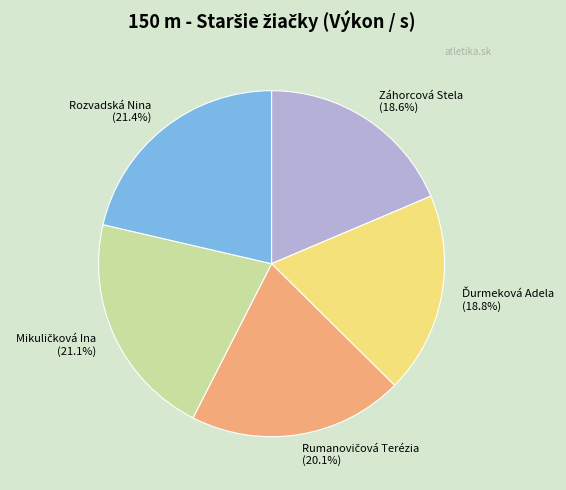

Does any single category account for the majority?

No